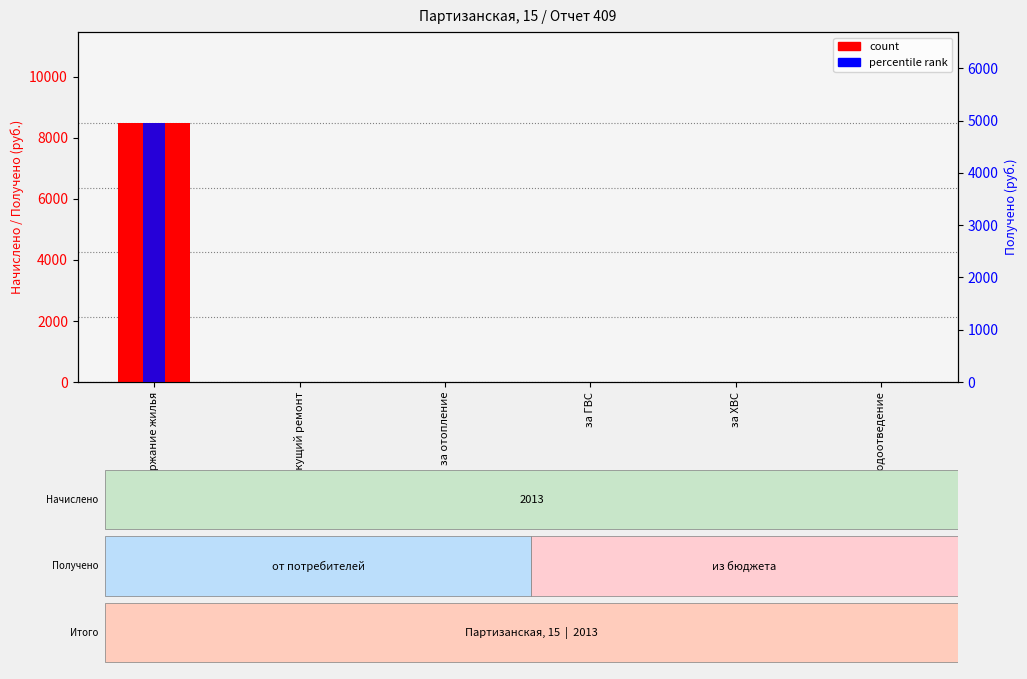

What is the label of the 6th bar from the right?

за содержание жилья